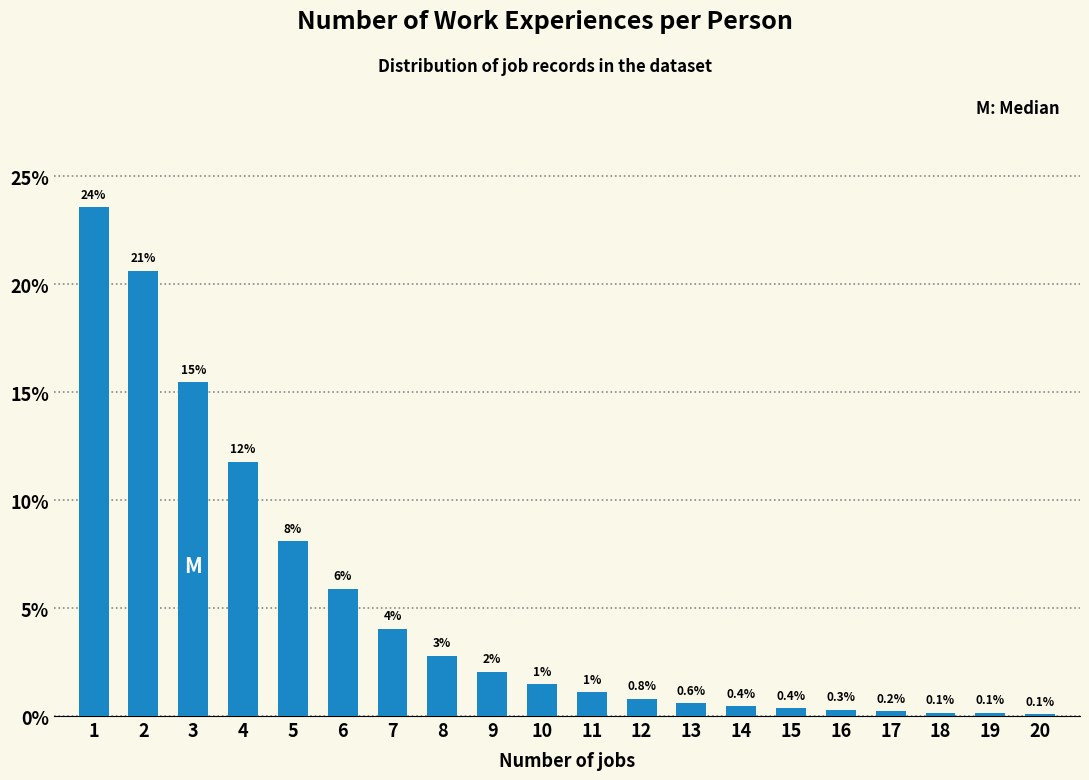

What is the change in value from 7 to 9?

-2.0